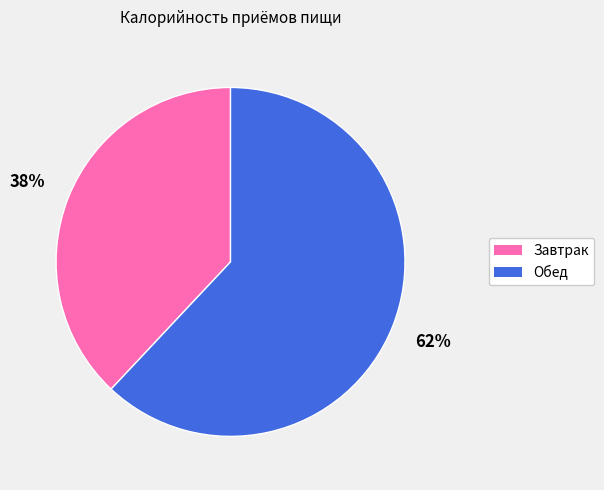

Which has a higher value, Обед or Завтрак?

Обед